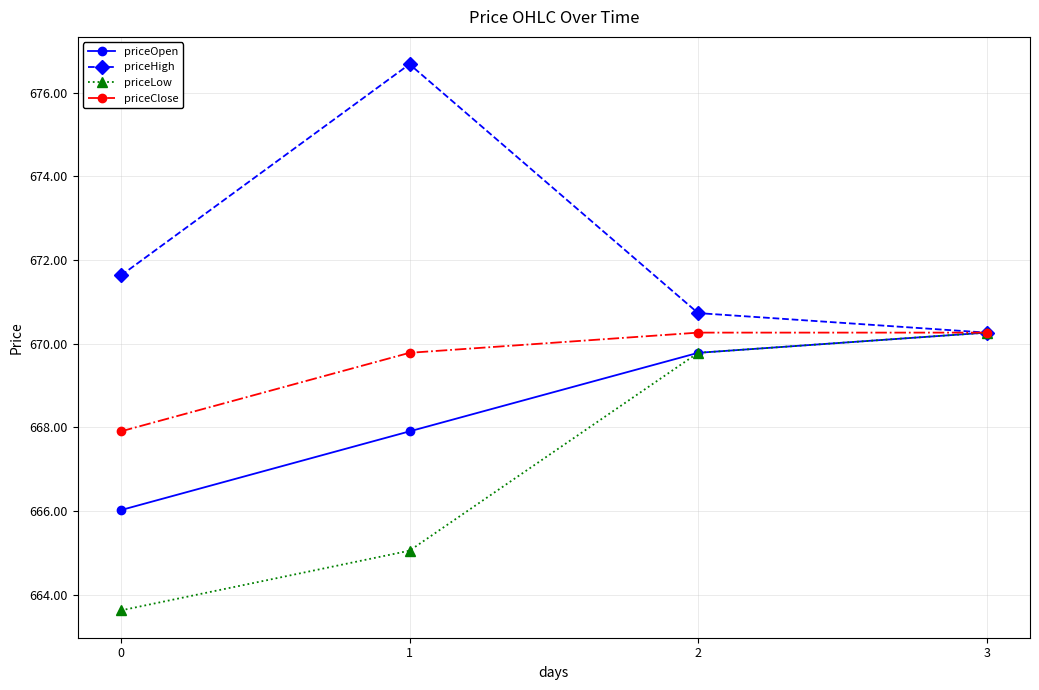

Rank the series by their average value, from lowest to highest.

priceLow, priceOpen, priceClose, priceHigh